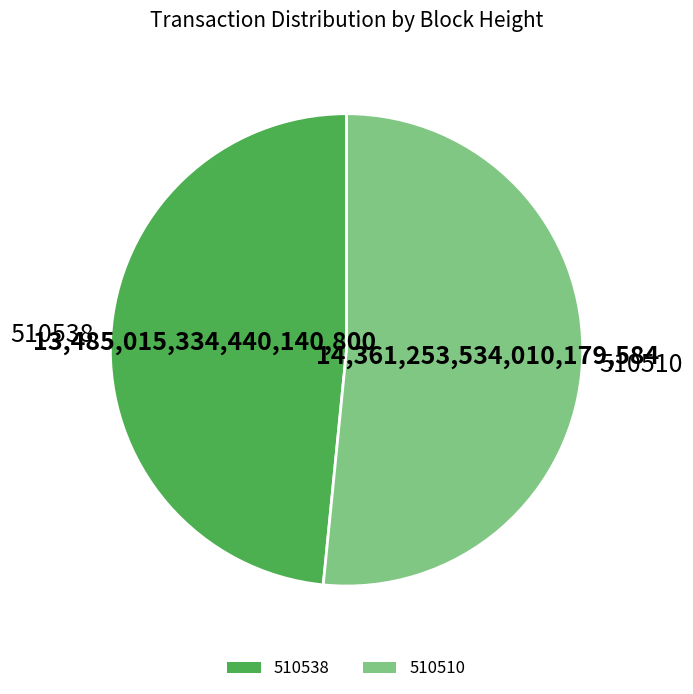

True or false: 510538 accounts for 48% of the total.

True